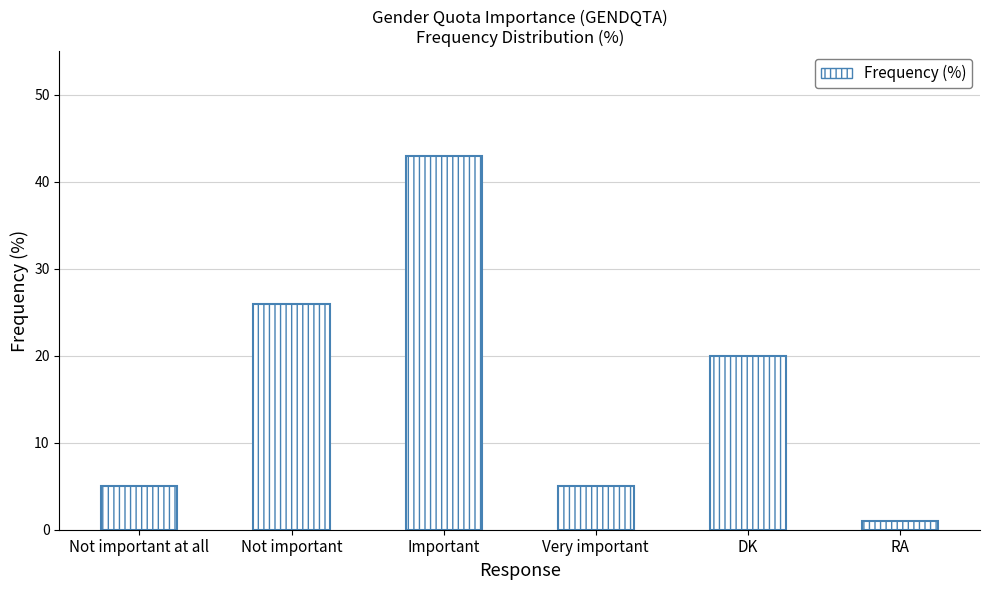

What is the difference between the maximum and minimum values?

42